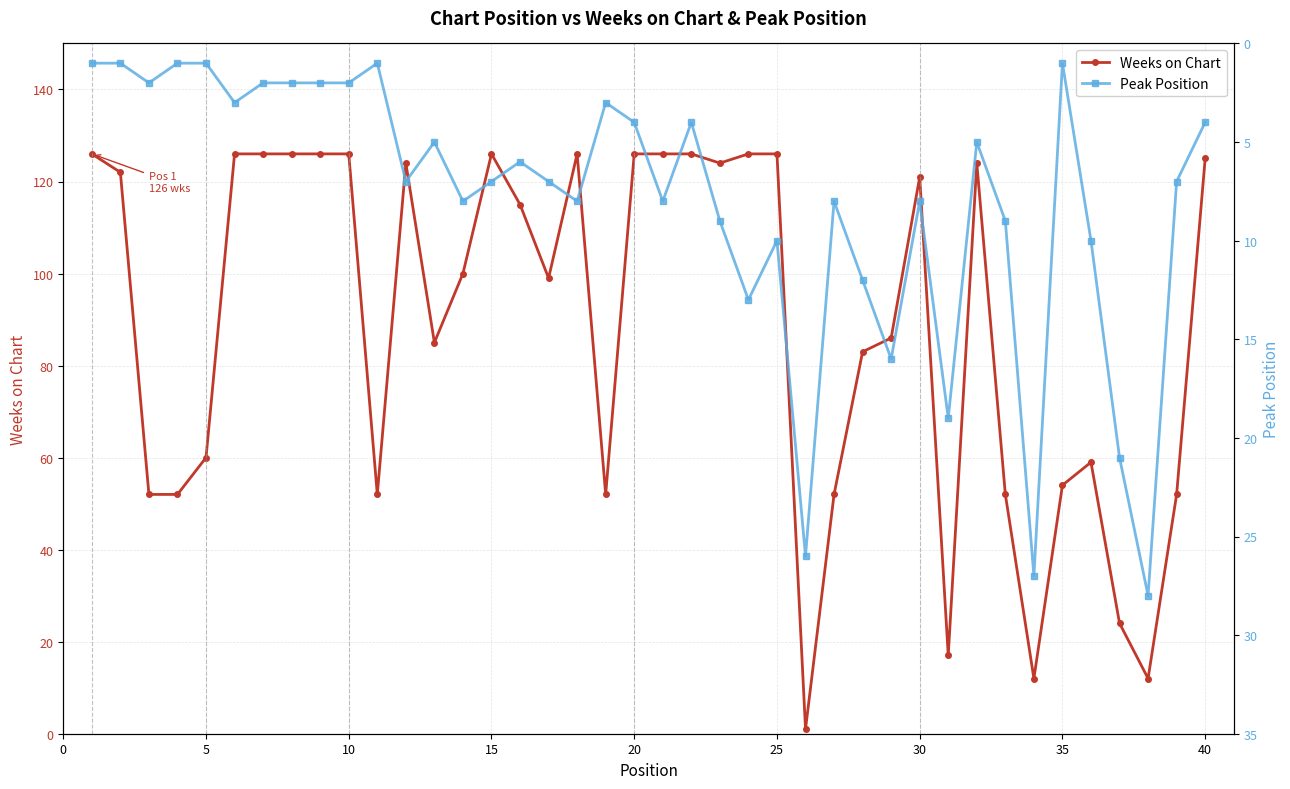

True or false: Weeks on Chart has more than 2 interior local peaks.

True